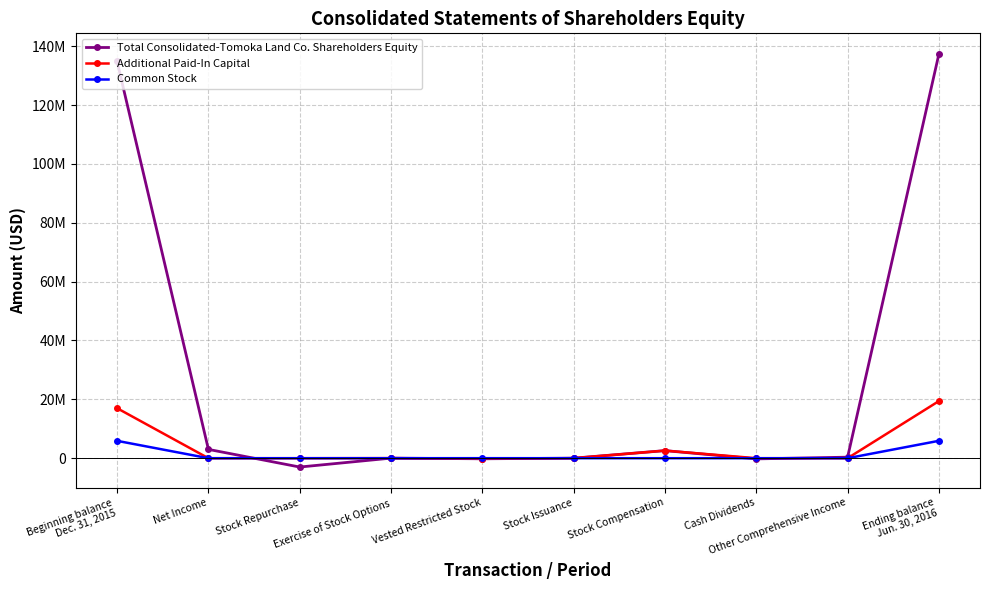

What are all the series names shown in the legend?

Total Consolidated-Tomoka Land Co. Shareholders Equity, Additional Paid-In Capital, Common Stock